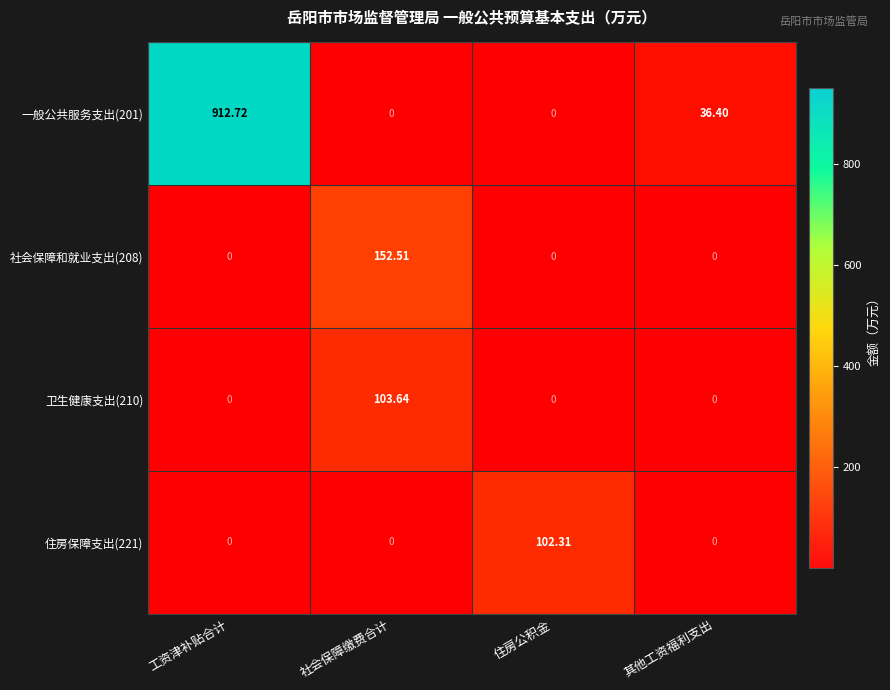

Which series changed the most between 工资津补贴合计 and 其他工资福利支出?

一般公共服务支出(201)